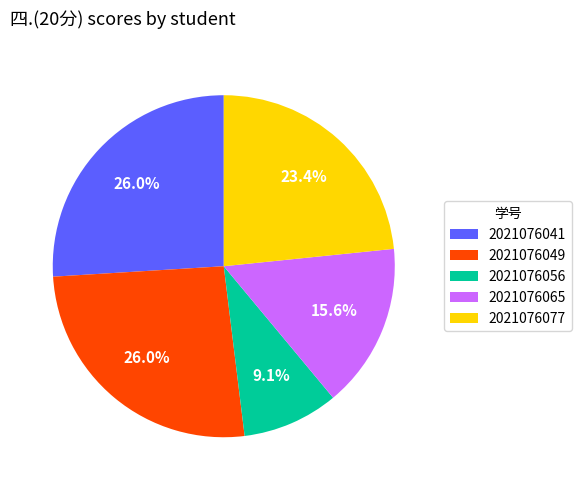

Does any single category account for the majority?

No